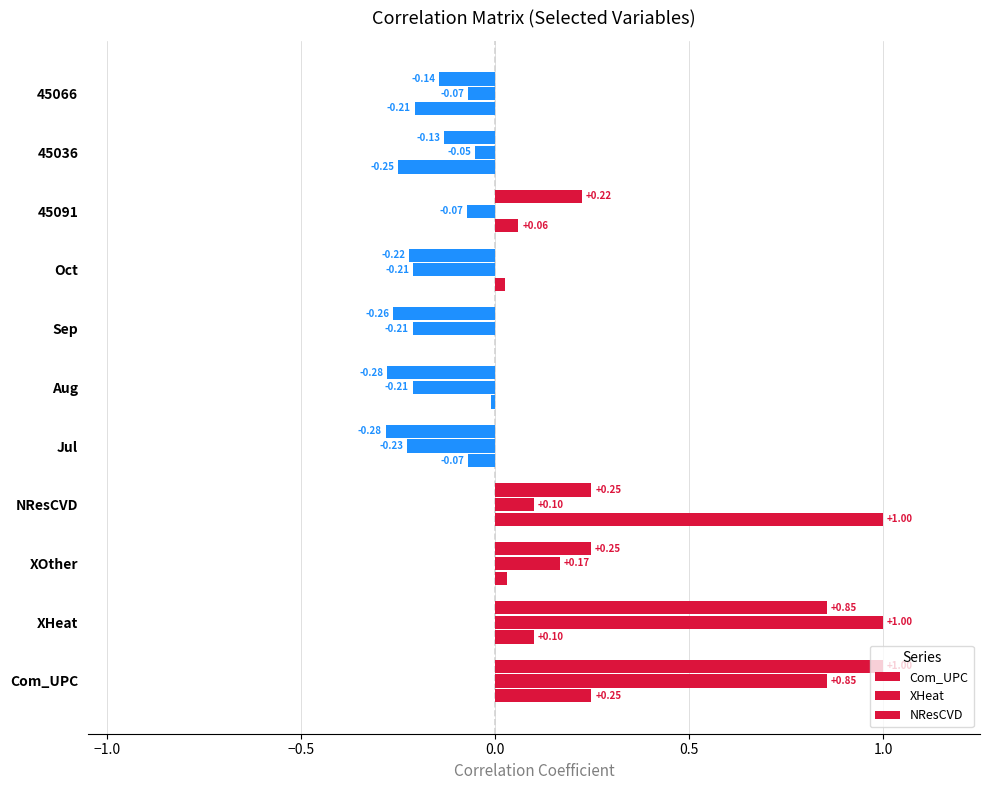

Count the Com_UPC values in the range 0 to 1.

5